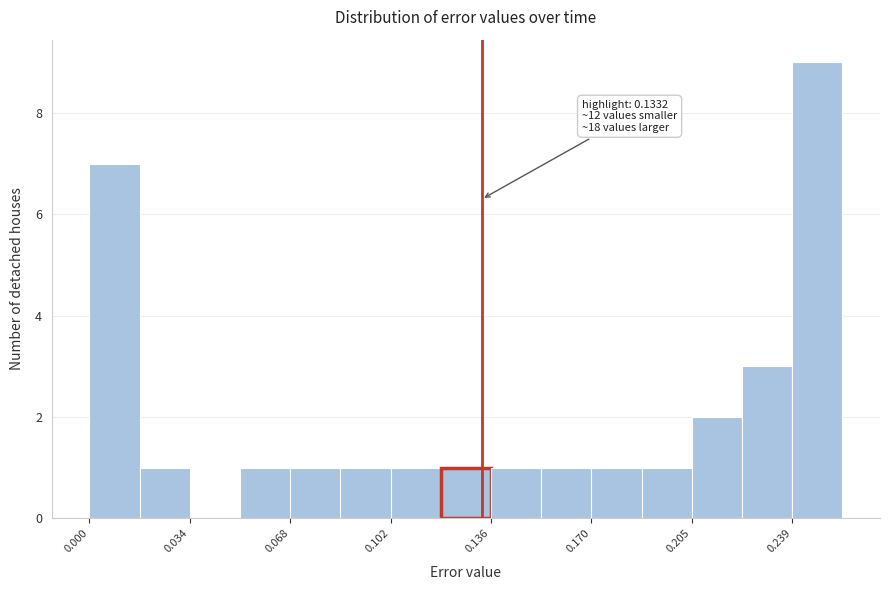

Read against the x-axis, roughly where is the centre of the tallest bar?

0.245